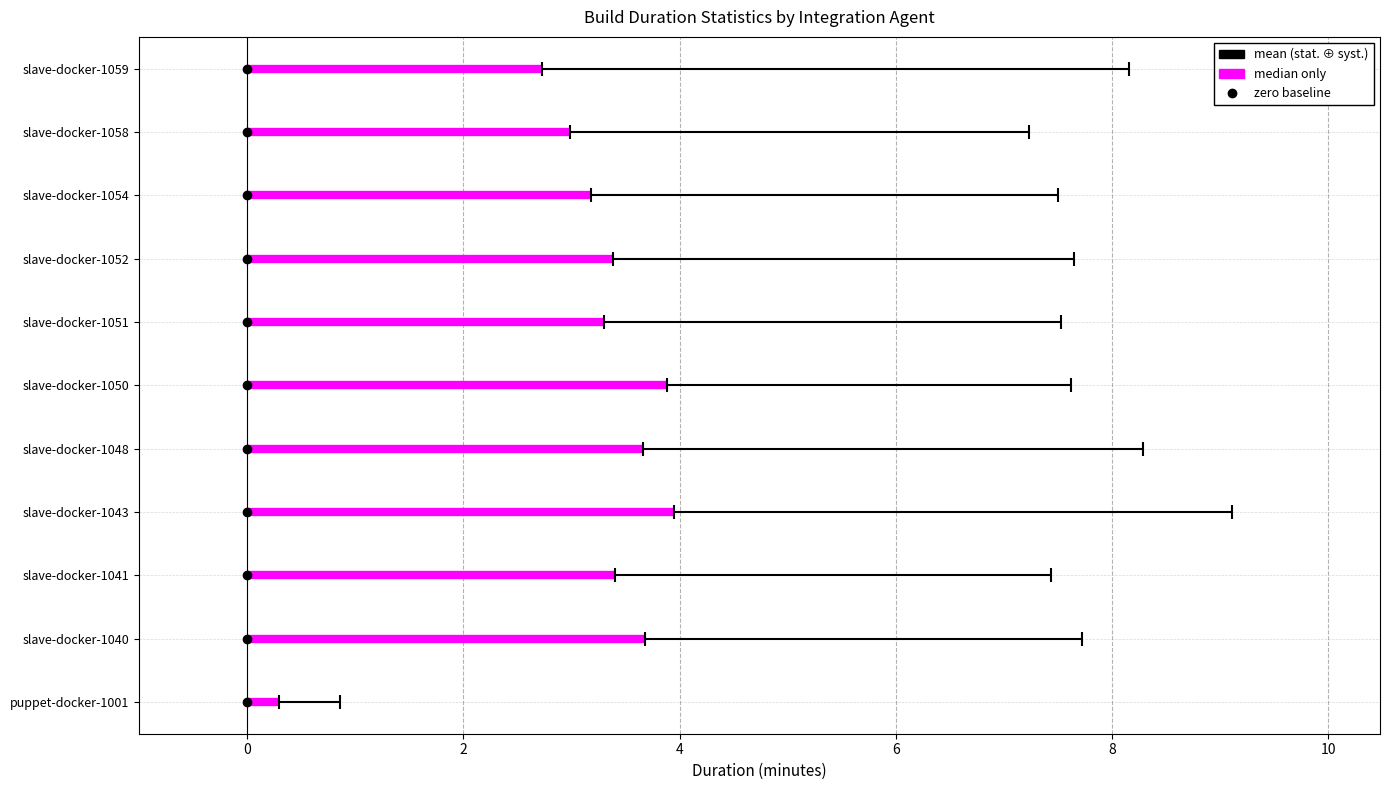

True or false: median and mean cross at least once.

False